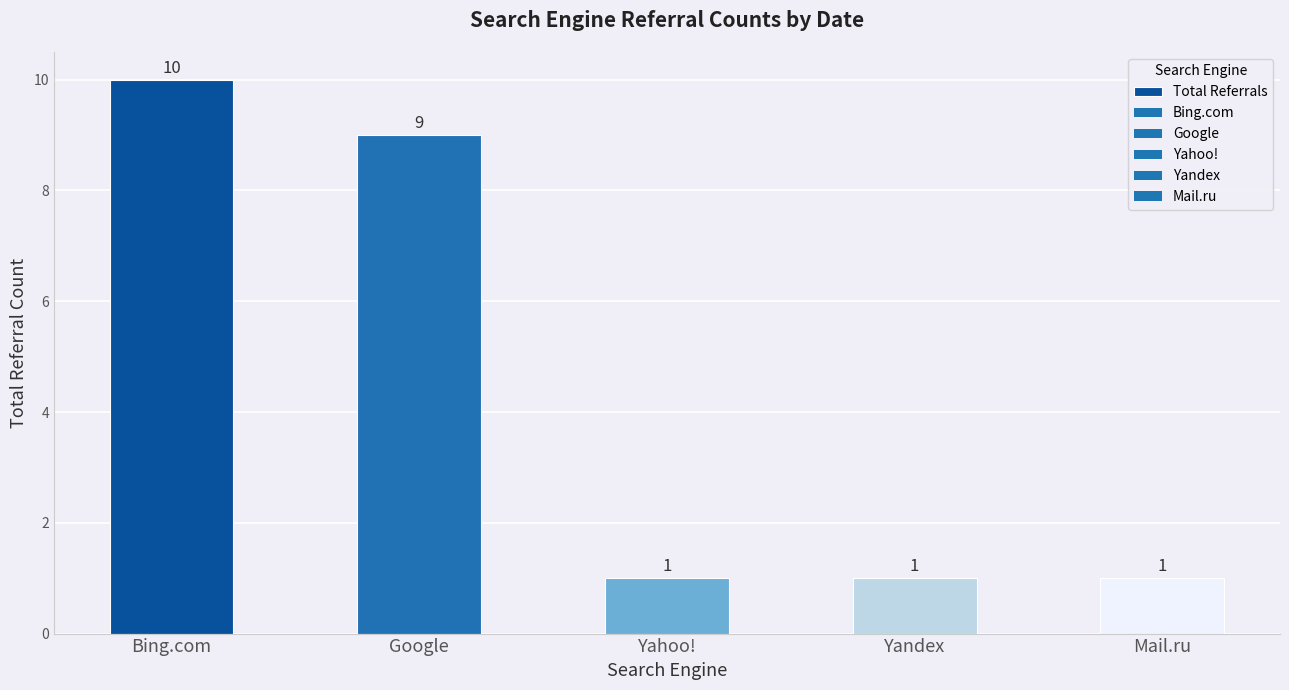

Count the values in the range 1 to 9.

4